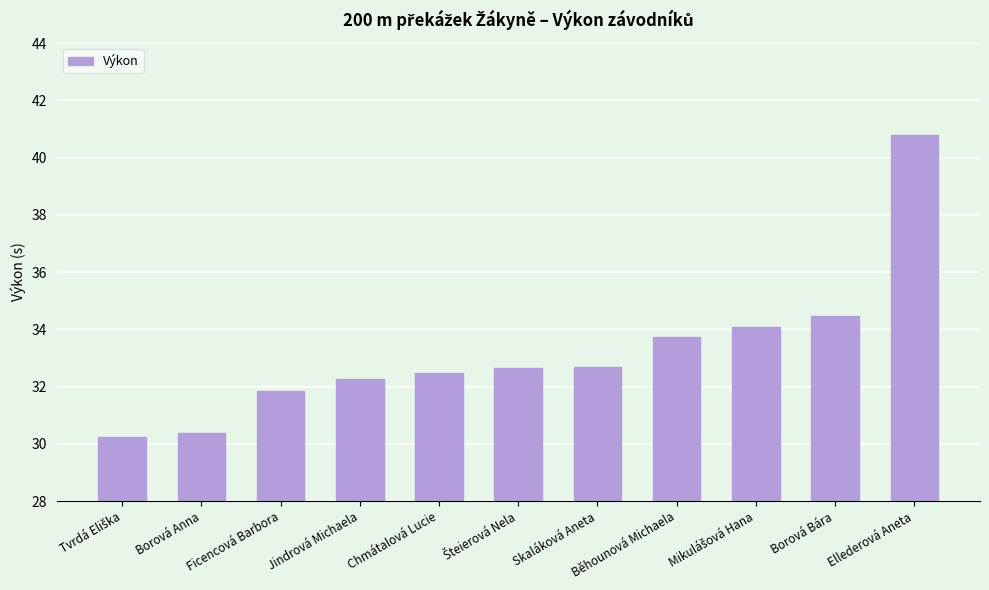

What position from the right is Jindrová Michaela?

8